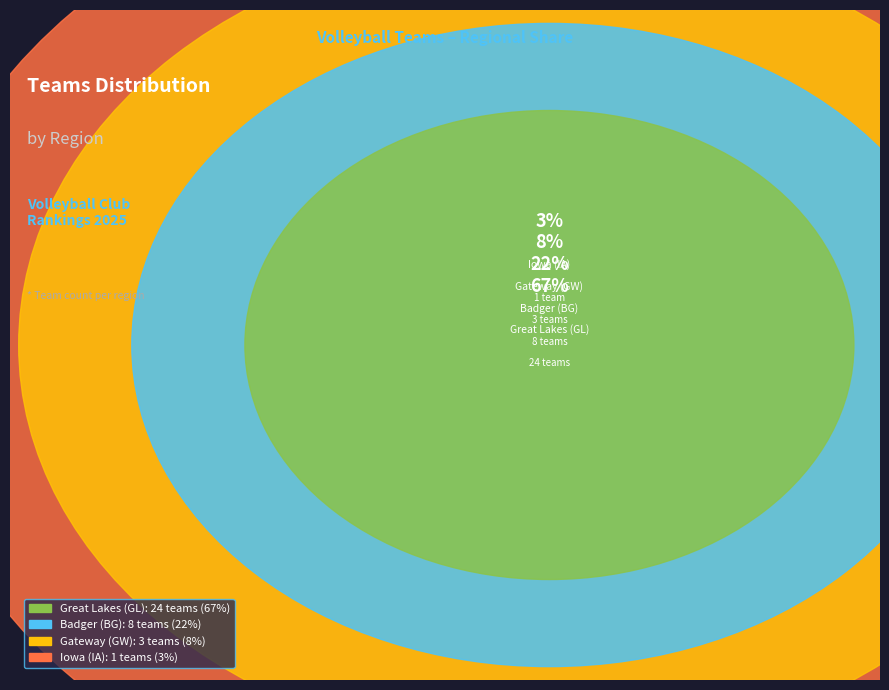

What percentage do Great Lakes (GL) and Iowa (IA) together represent?

69.4%